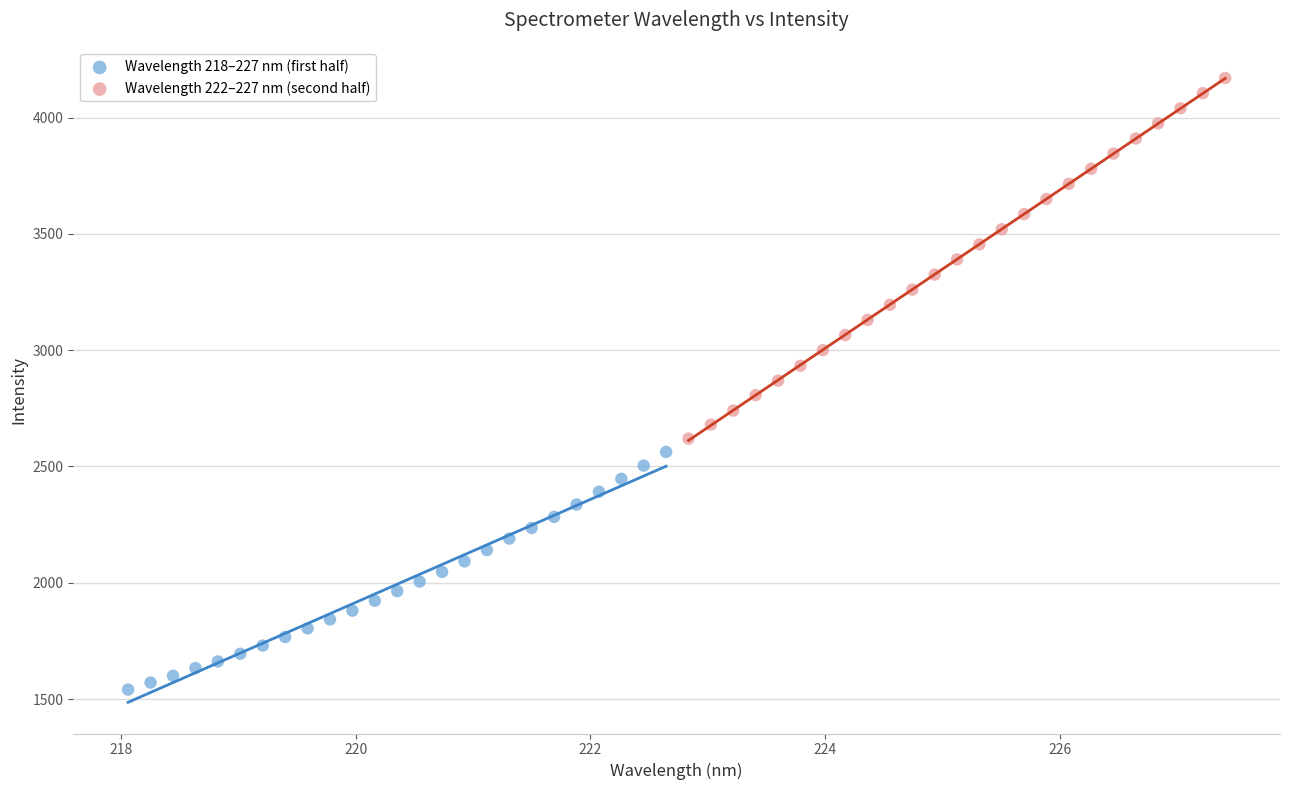

Which series has the widest spread of Y values?

Wavelength 222–227 nm (second half)